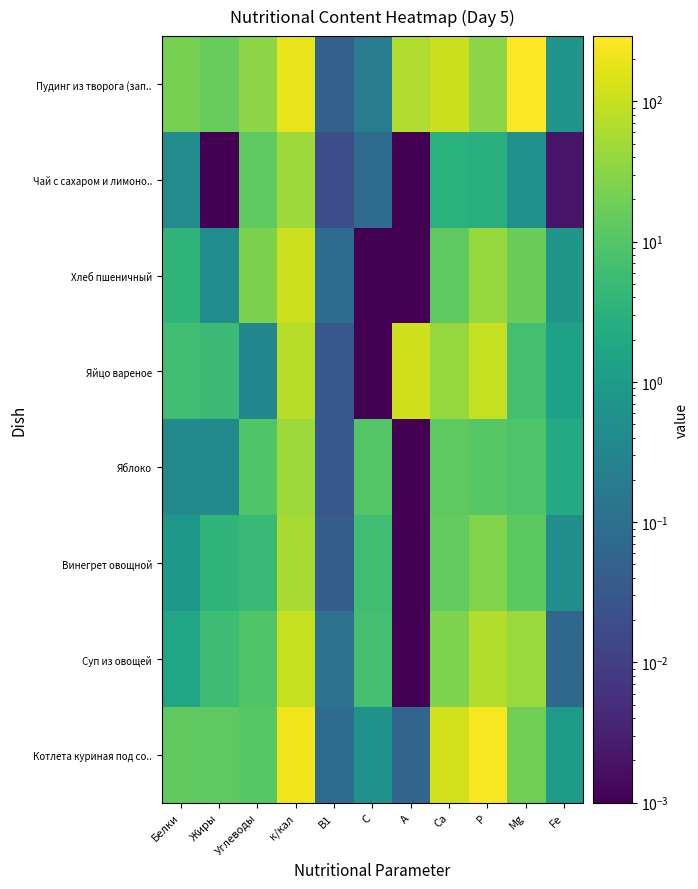

Which label corresponds to the largest value in the chart?

Mg